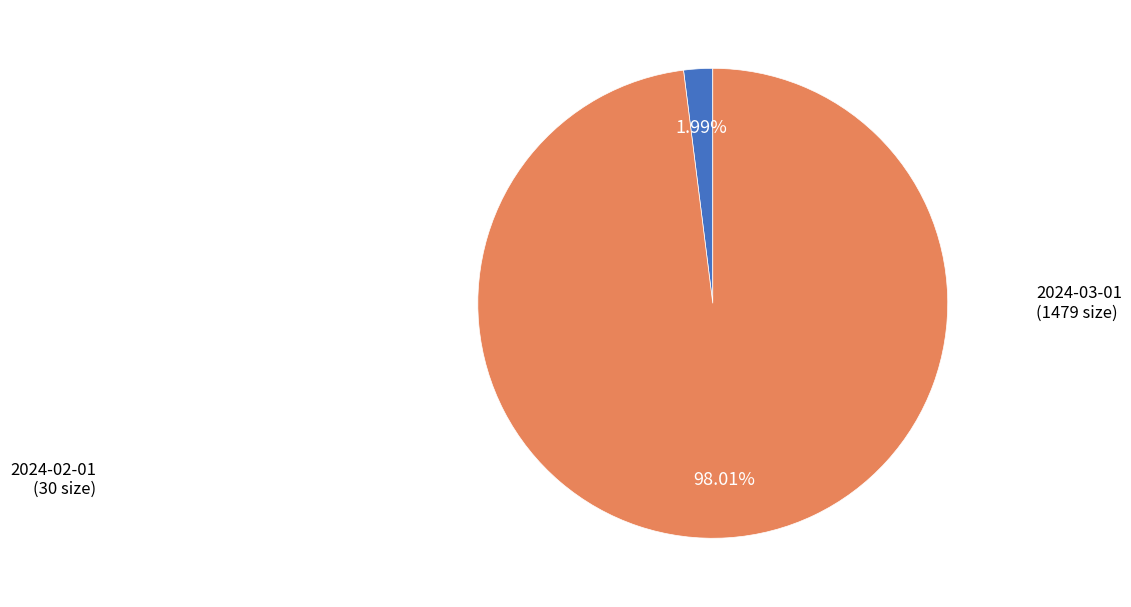

Is there a majority slice in this chart?

Yes